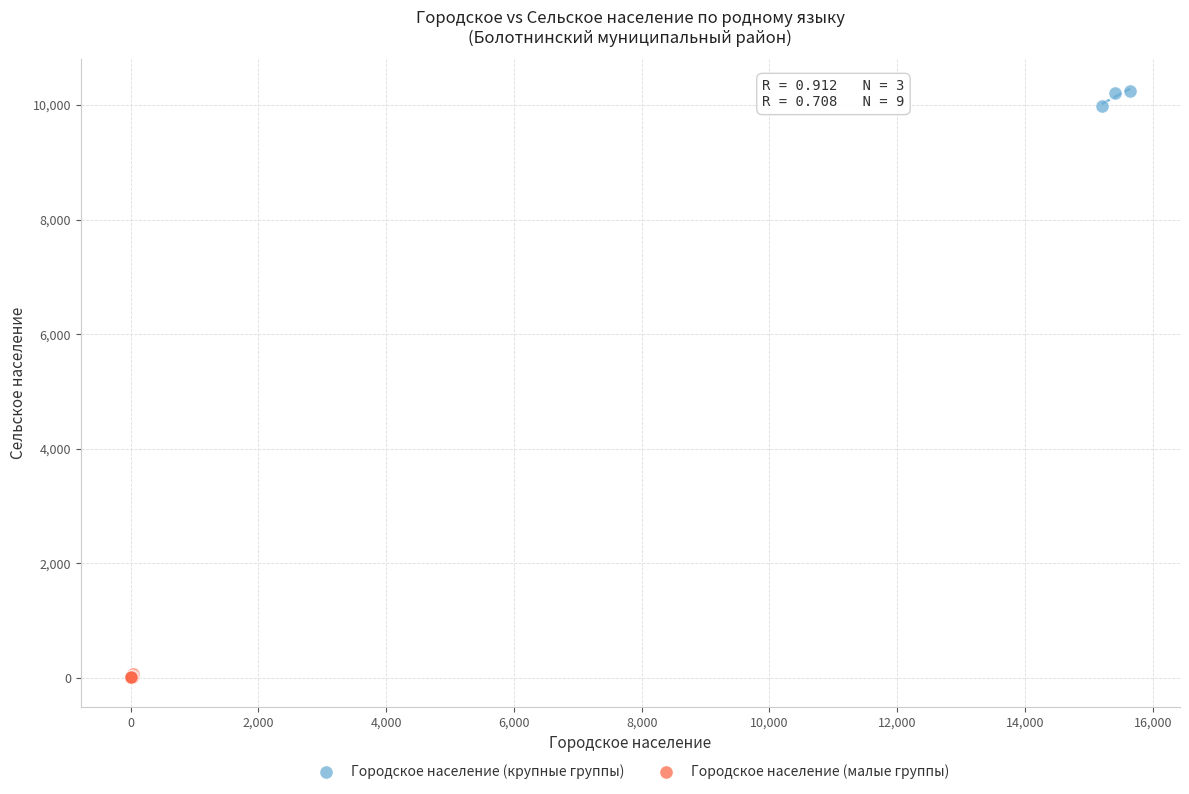

Which series contains the lowest Y value?

Городское население (малые группы)